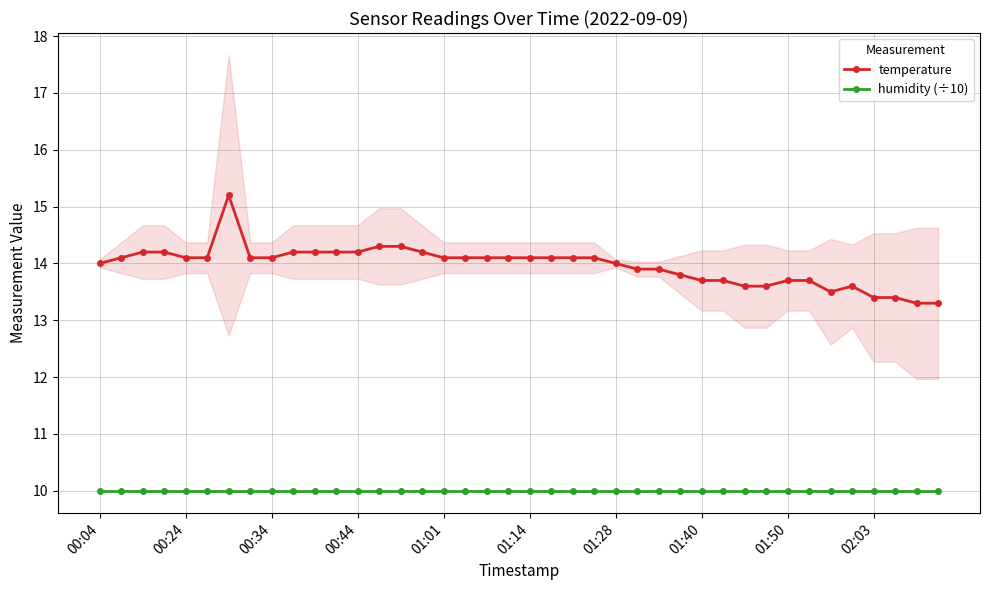

At which category does the chart reach its minimum across all series?

00:04